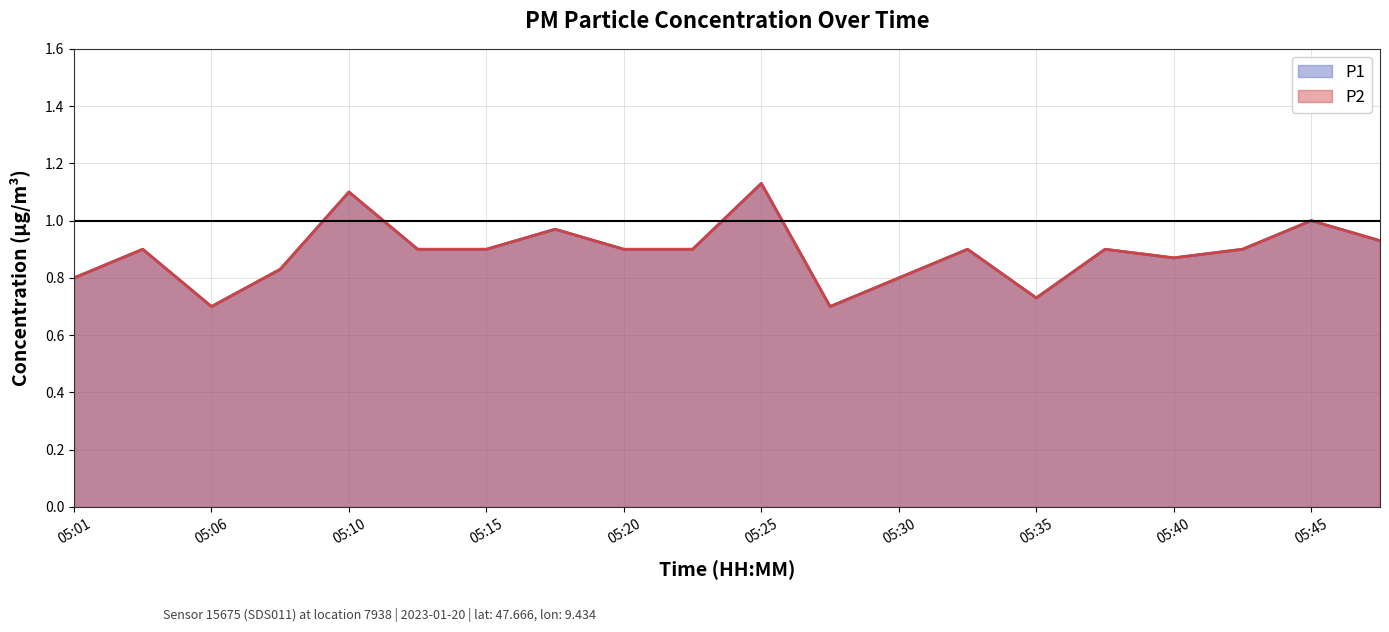

The P1 series shows 1.1 at 05:06. True or false?

False